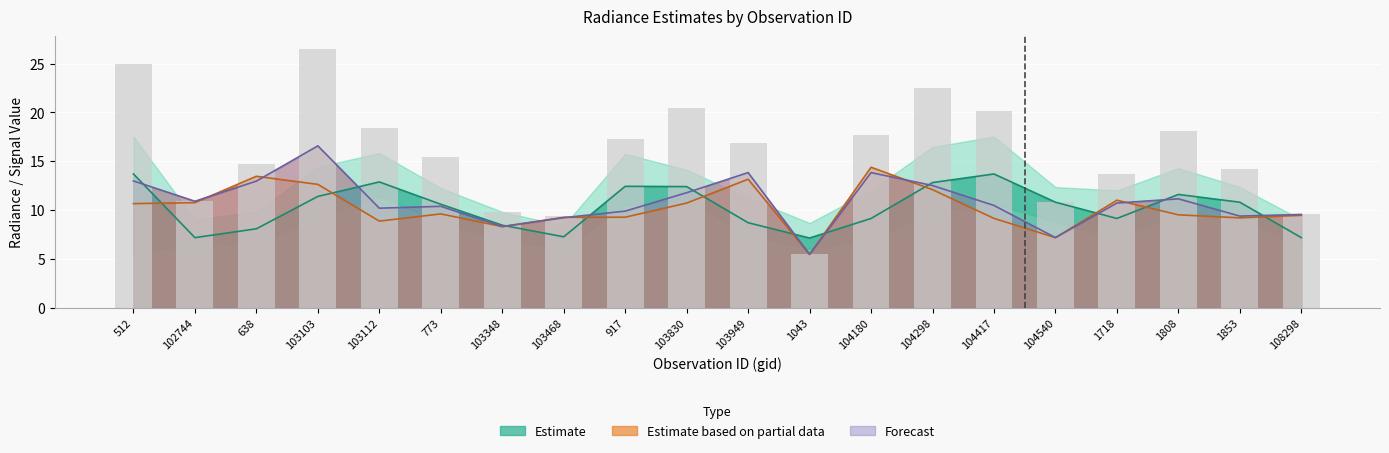

How many bars are there in total?

20